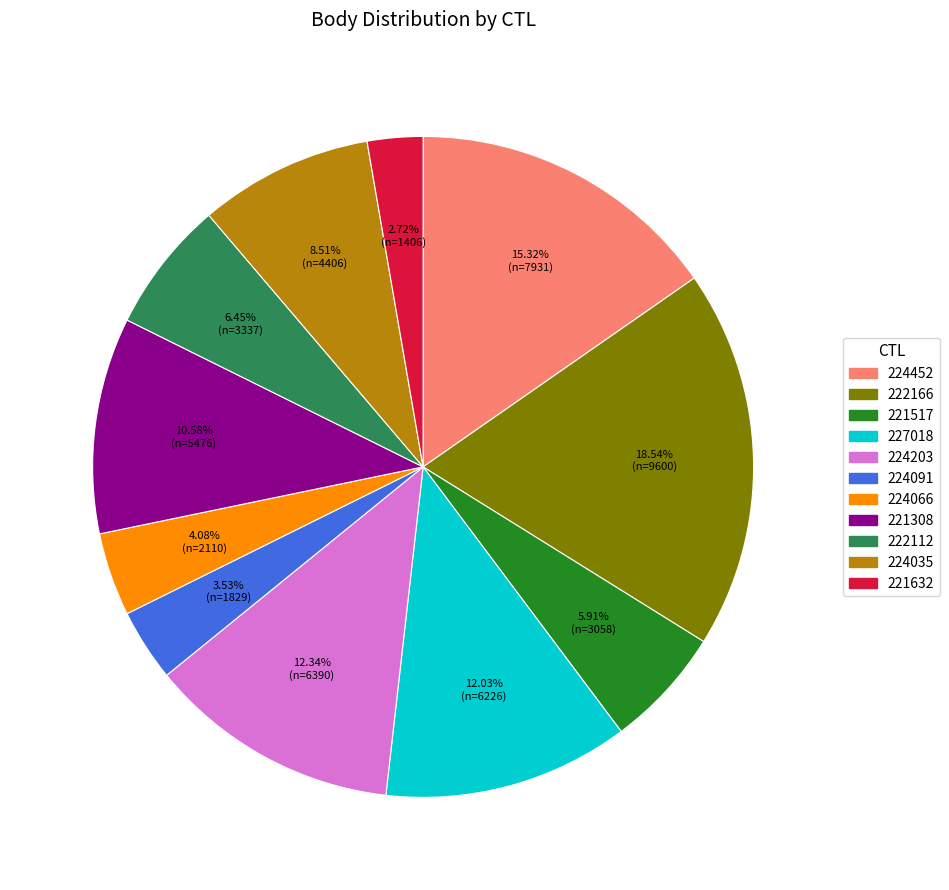

Which slice is the largest?

222166